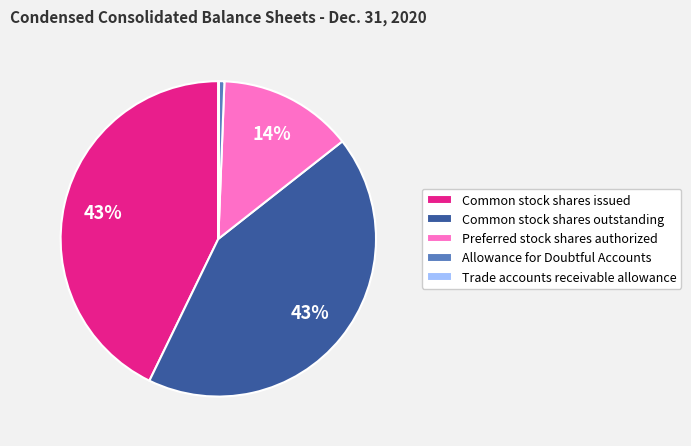

To the nearest percent, what is the difference between the largest and smallest slice percentages?

43%